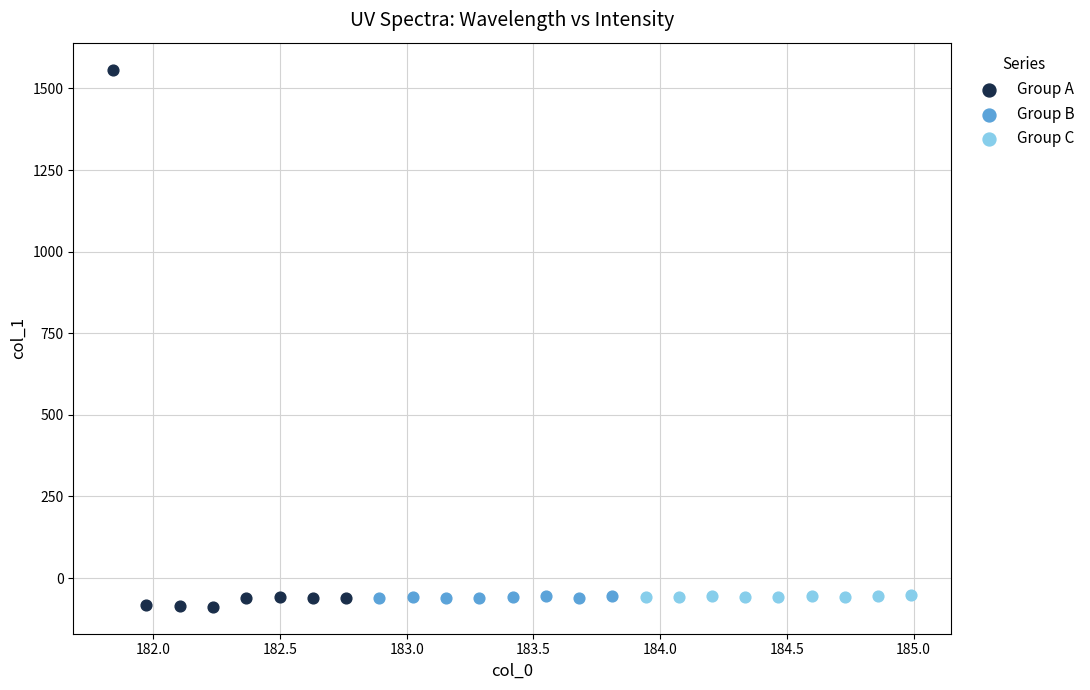

What are all the series names shown in the legend?

Group A, Group B, Group C